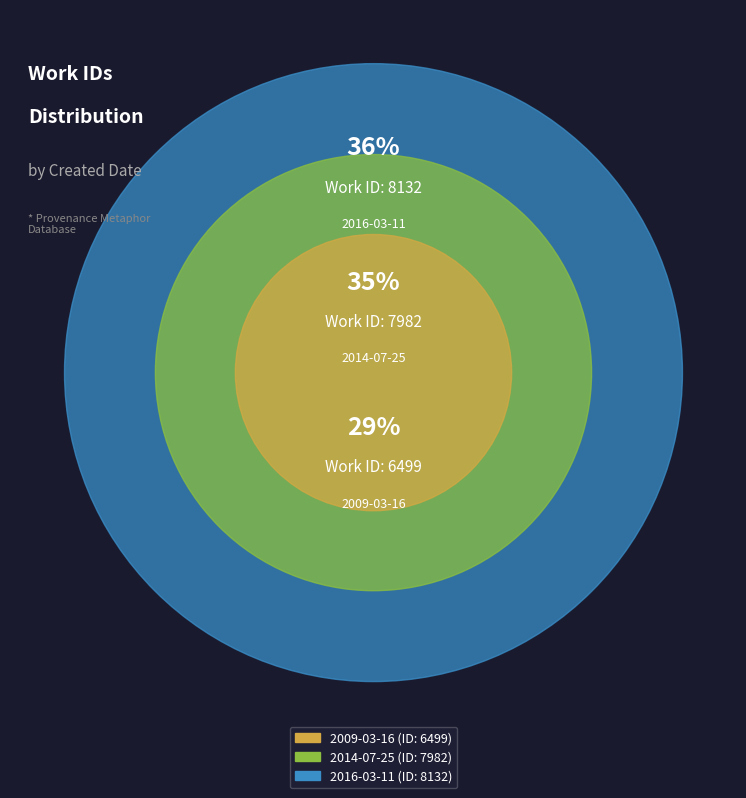

Is there any slice that represents more than half of the pie?

No